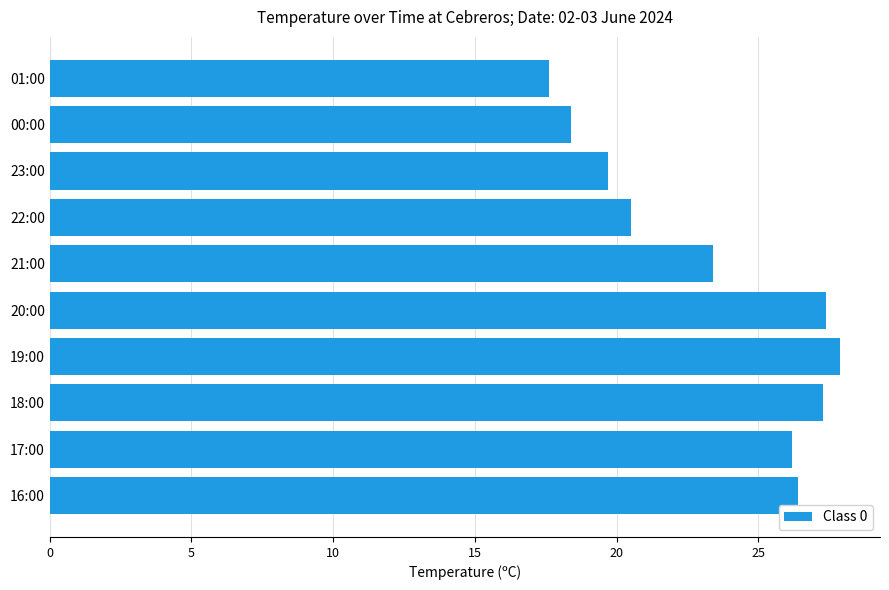

What is the ratio of the value at 16:00 to the value at 20:00?

1.0